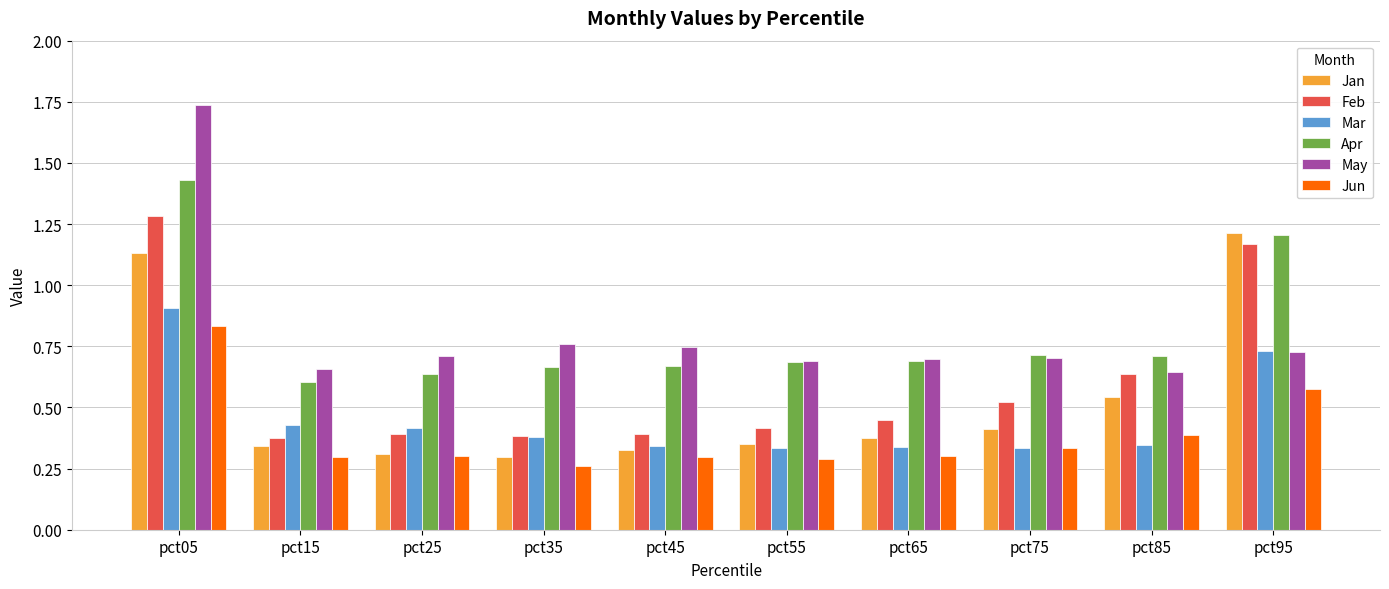

What is the maximum value for Mar?

0.9